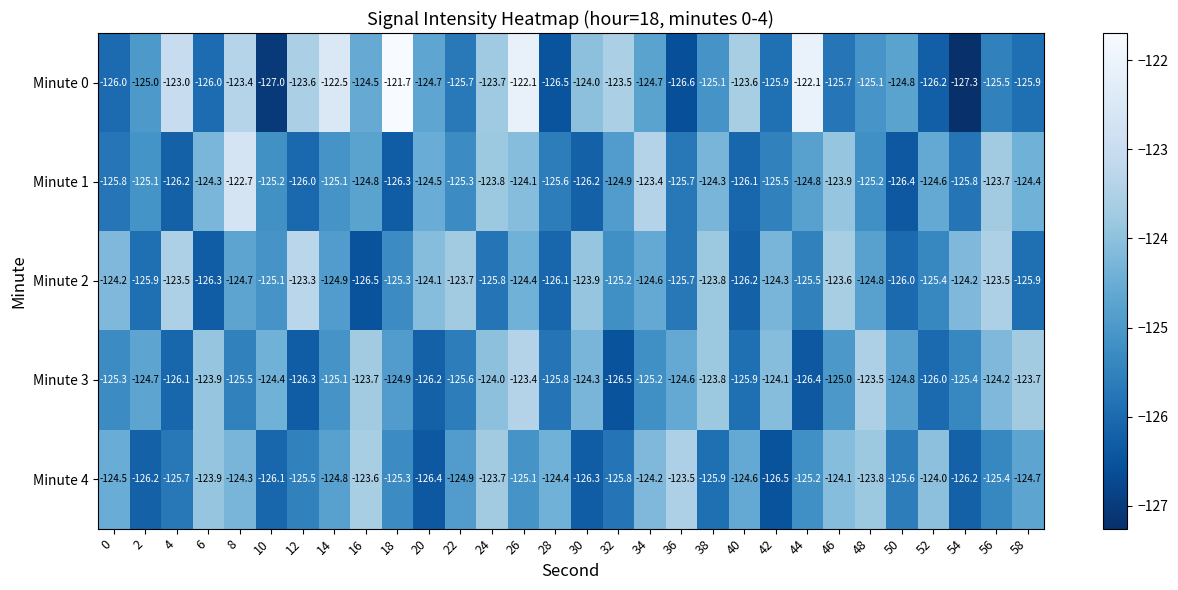

The Minute 0 series shows -83.0 at 44. True or false?

False